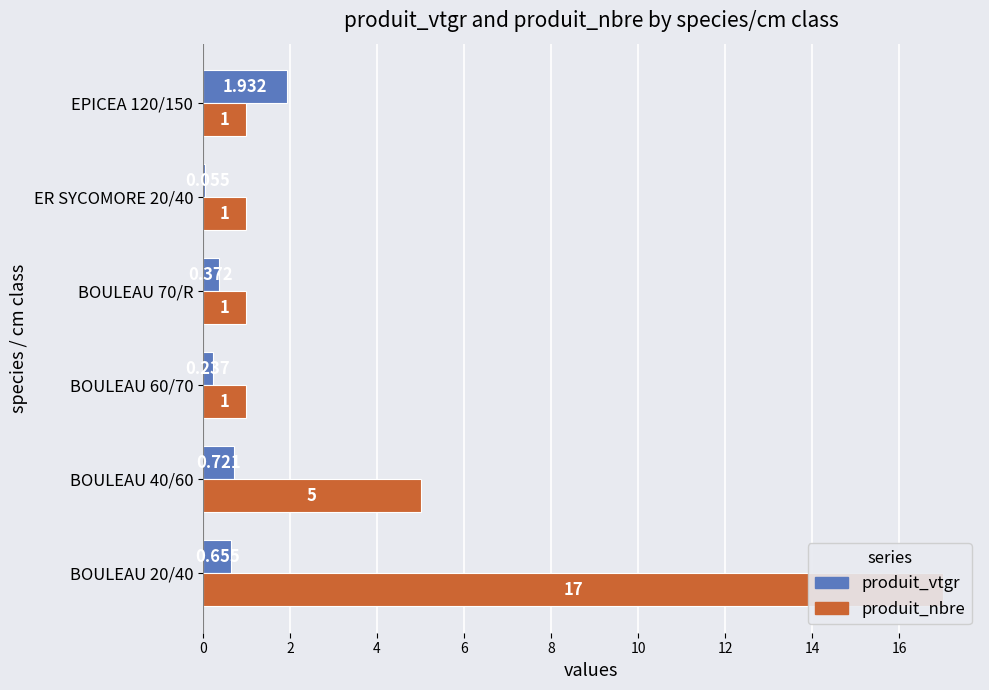

Reading right to left, transcribe all the data shown in this chart.

produit_vtgr: 1.9	0.1	0.4	0.2	0.7	0.7
produit_nbre: 1.0	1.0	1.0	1.0	5.0	17.0